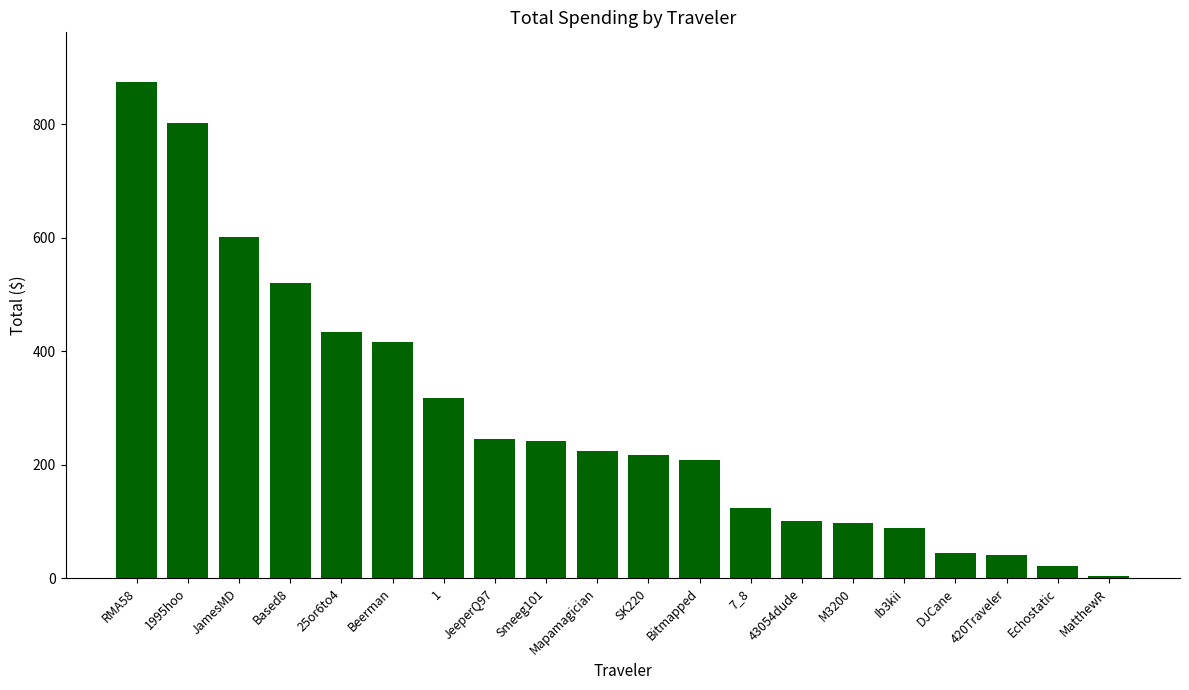

What is the label of the 15th bar from the right?

Beerman